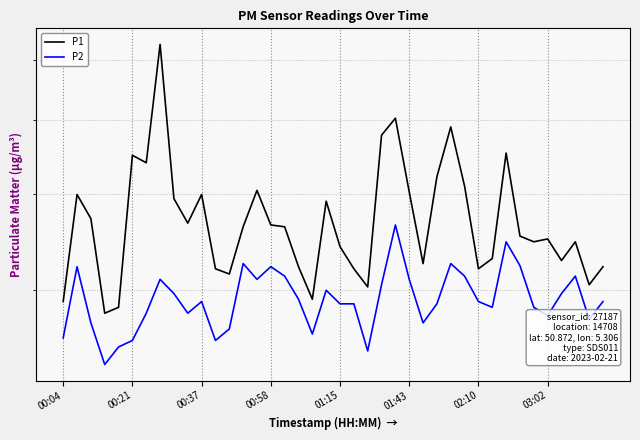

True or false: P1 has more than 1 interior local peaks.

True